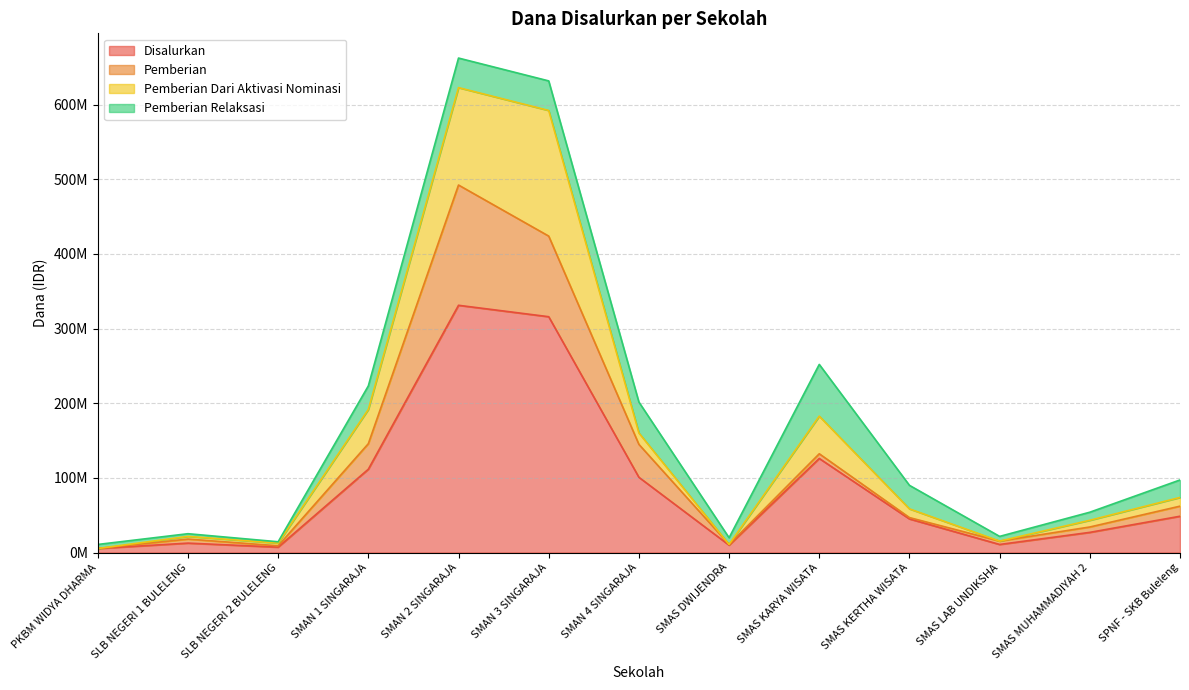

Which series ends up on top after the final intersection of Pemberian Dari Aktivasi Nominasi and Pemberian?

Pemberian